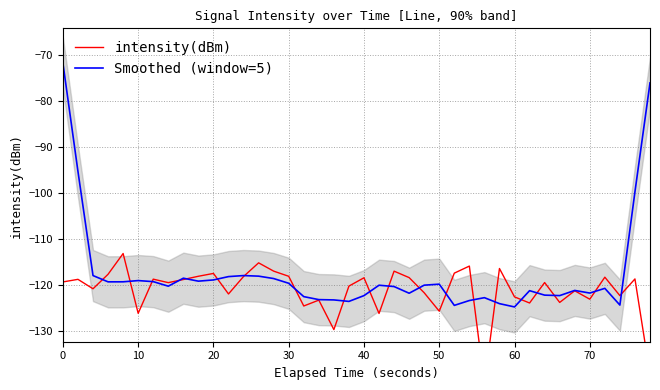

What is the sum of all Smoothed (window=5) values?

-4695.0